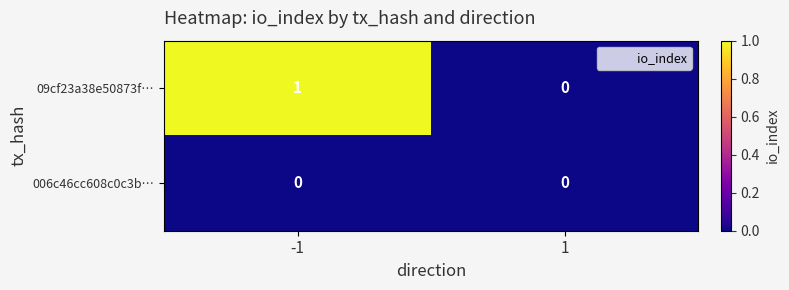

What is the difference between the highest and lowest values at -1?

1